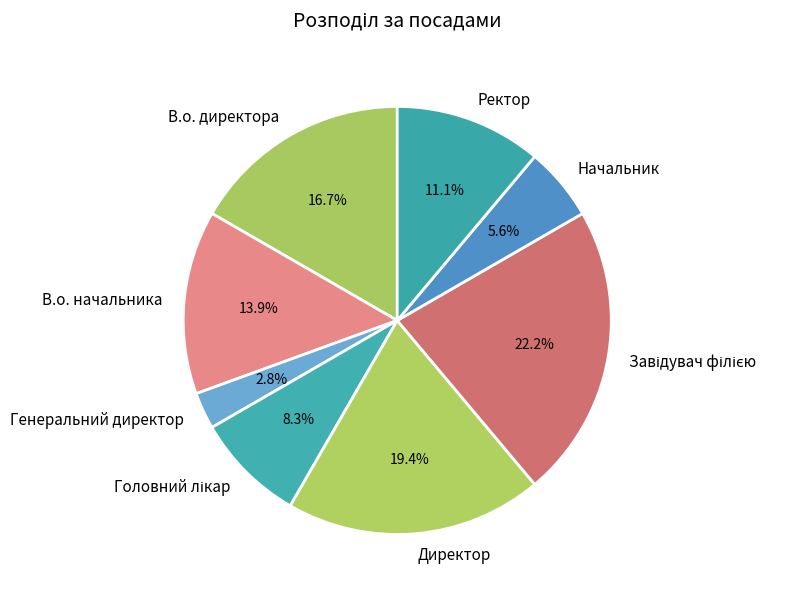

Is there a majority slice in this chart?

No